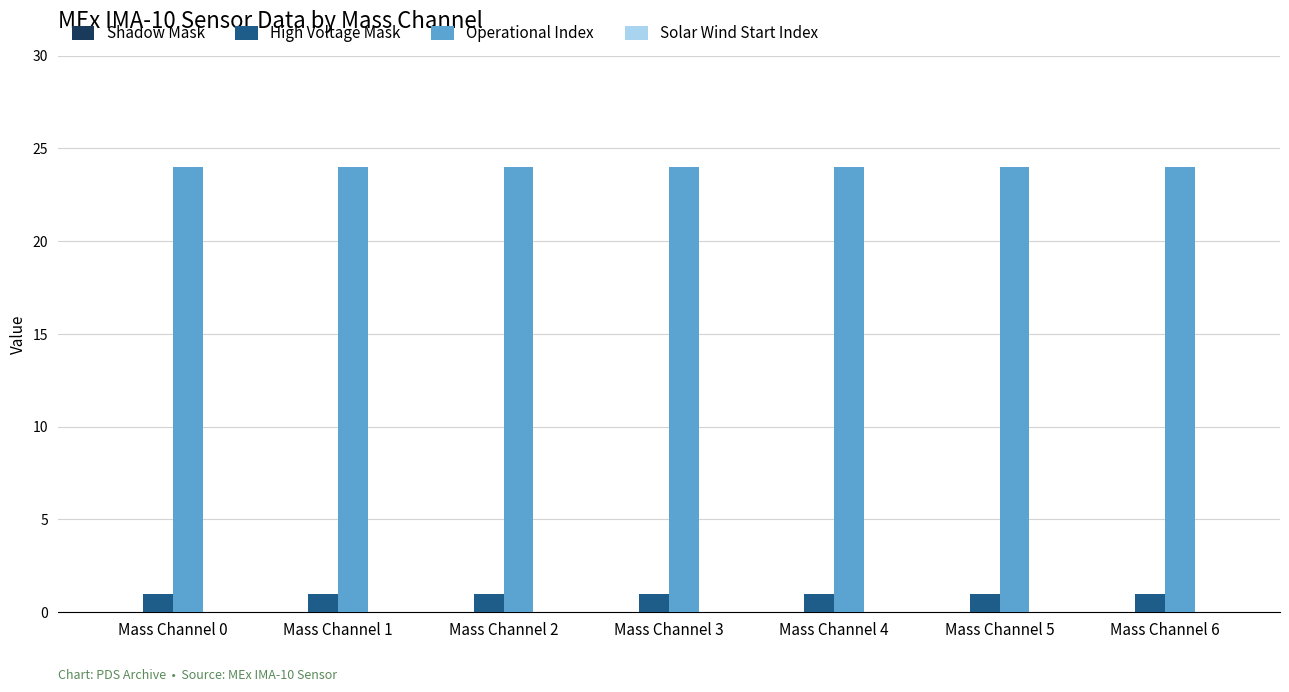

What is the difference between the highest and lowest values at Mass Channel 5?

23